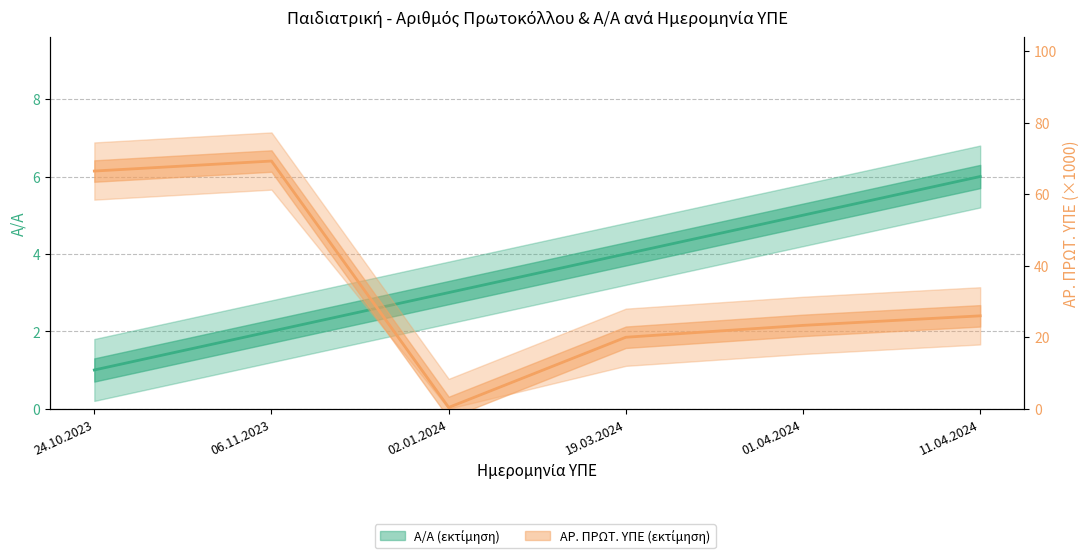

Where do ΑΡ. ΠΡΩΤ. ΥΠΕ and Α/Α first cross each other?

06.11.2023 and 02.01.2024